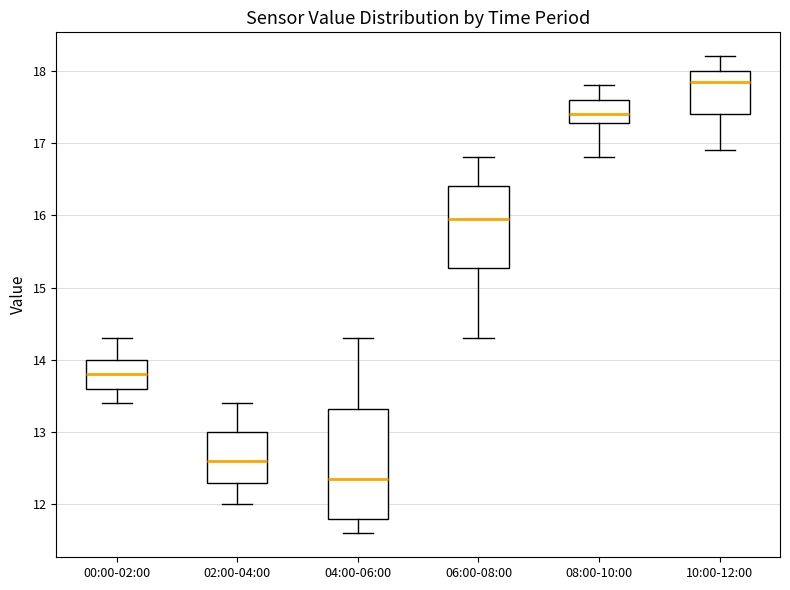

Reading left to right, transcribe this box plot: for each box, give where its median line is, the range the box spans, and where its two whiskers end, as read against the y-axis. The values are not printed on the chart, so give them approximately, as read against the axis.

00:00-02:00: median 13.8, box 13.6 to 14.0, whiskers 13.4 to 14.3
02:00-04:00: median 12.6, box 12.3 to 13.0, whiskers 12.0 to 13.4
04:00-06:00: median 12.4, box 11.8 to 13.3, whiskers 11.6 to 14.3
06:00-08:00: median 16.0, box 15.3 to 16.4, whiskers 14.3 to 16.8
08:00-10:00: median 17.4, box 17.3 to 17.6, whiskers 16.8 to 17.8
10:00-12:00: median 17.9, box 17.4 to 18.0, whiskers 16.9 to 18.2